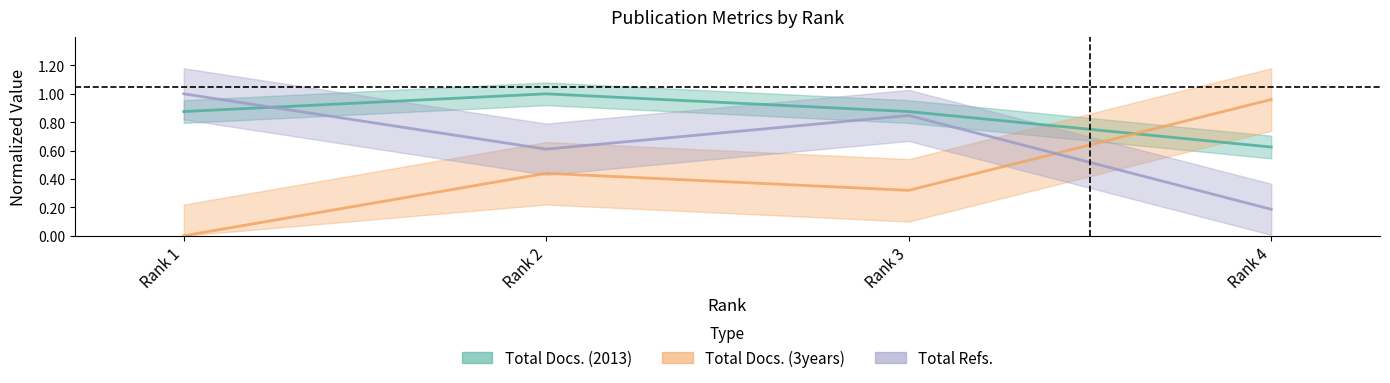

What is the value of the Total Refs. point at the 4th from the left?

0.2